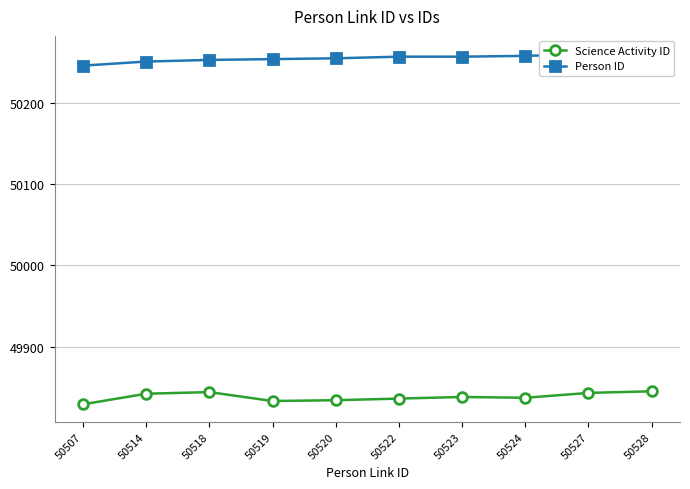

True or false: Person ID and Science Activity ID intersect in this chart.

False